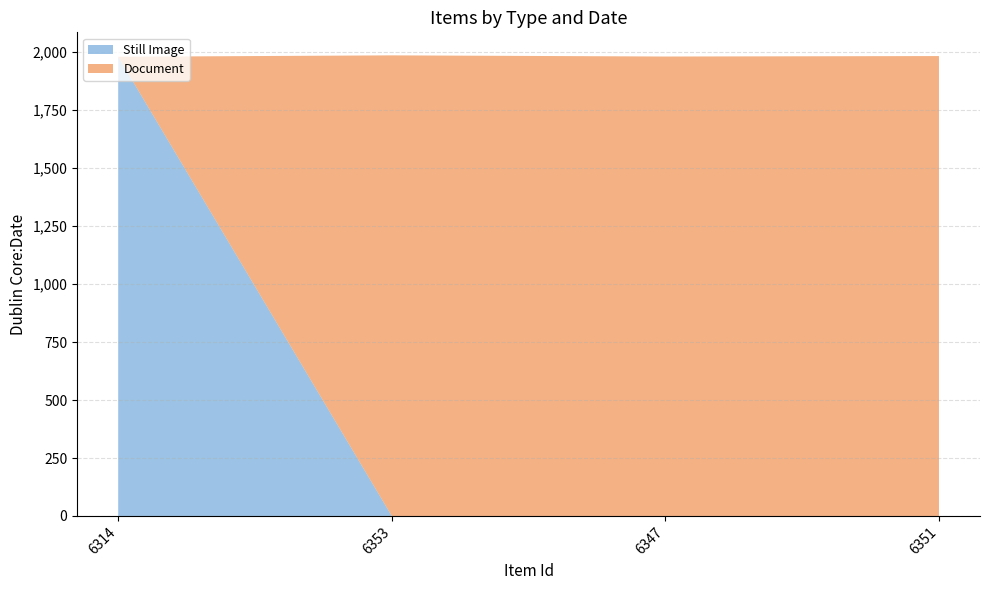

Reading left to right, extract all data points from this chart.

Still Image: 1980	0	0	0
Document: 0	1986	1981	1983